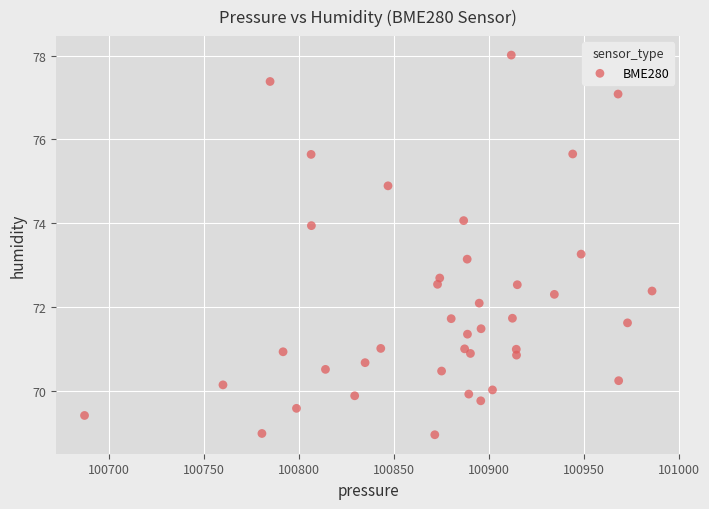

What Y value in the scatter plot is closest to 73?

73.1